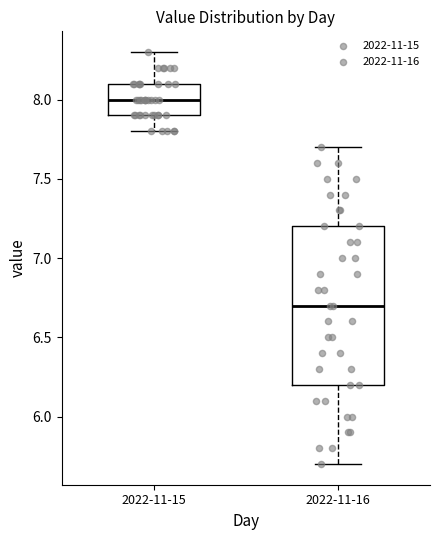

Which box is the tallest, from its lower edge to its upper edge?

2022-11-16